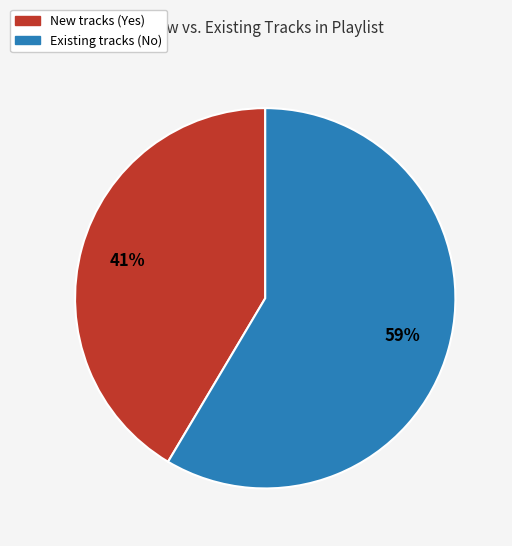

To the nearest percent, what is the average slice percentage?

50%